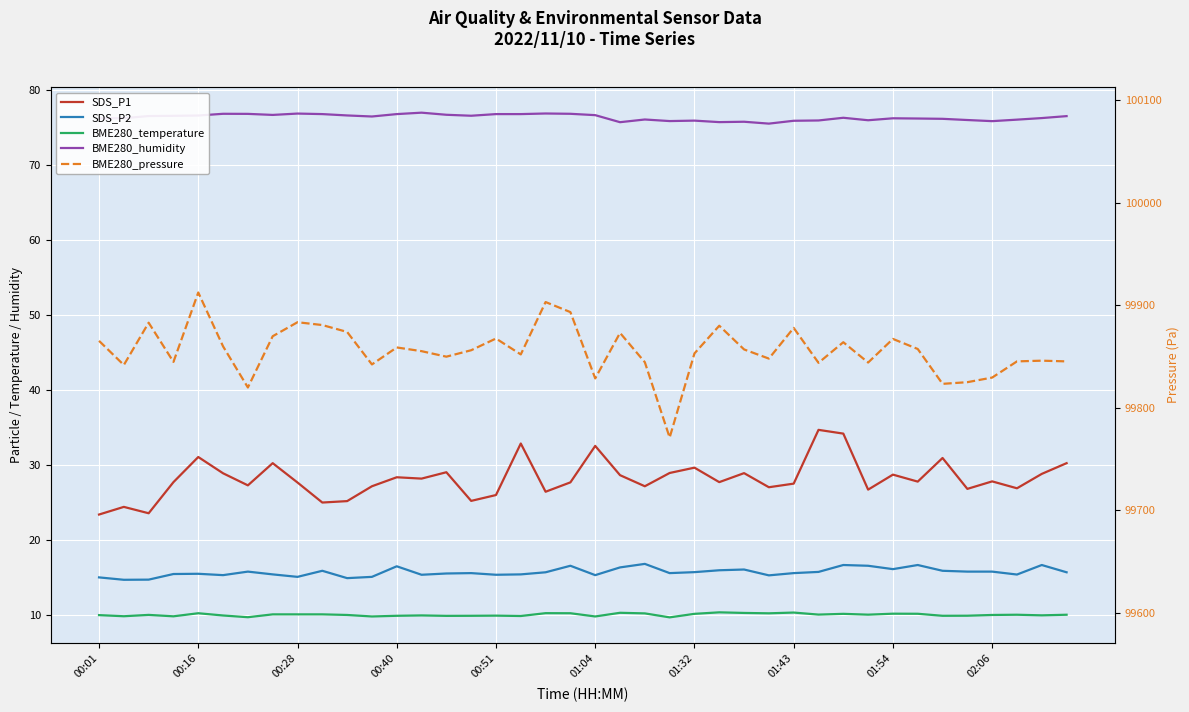

Which series has the largest total across all categories?

BME280_pressure